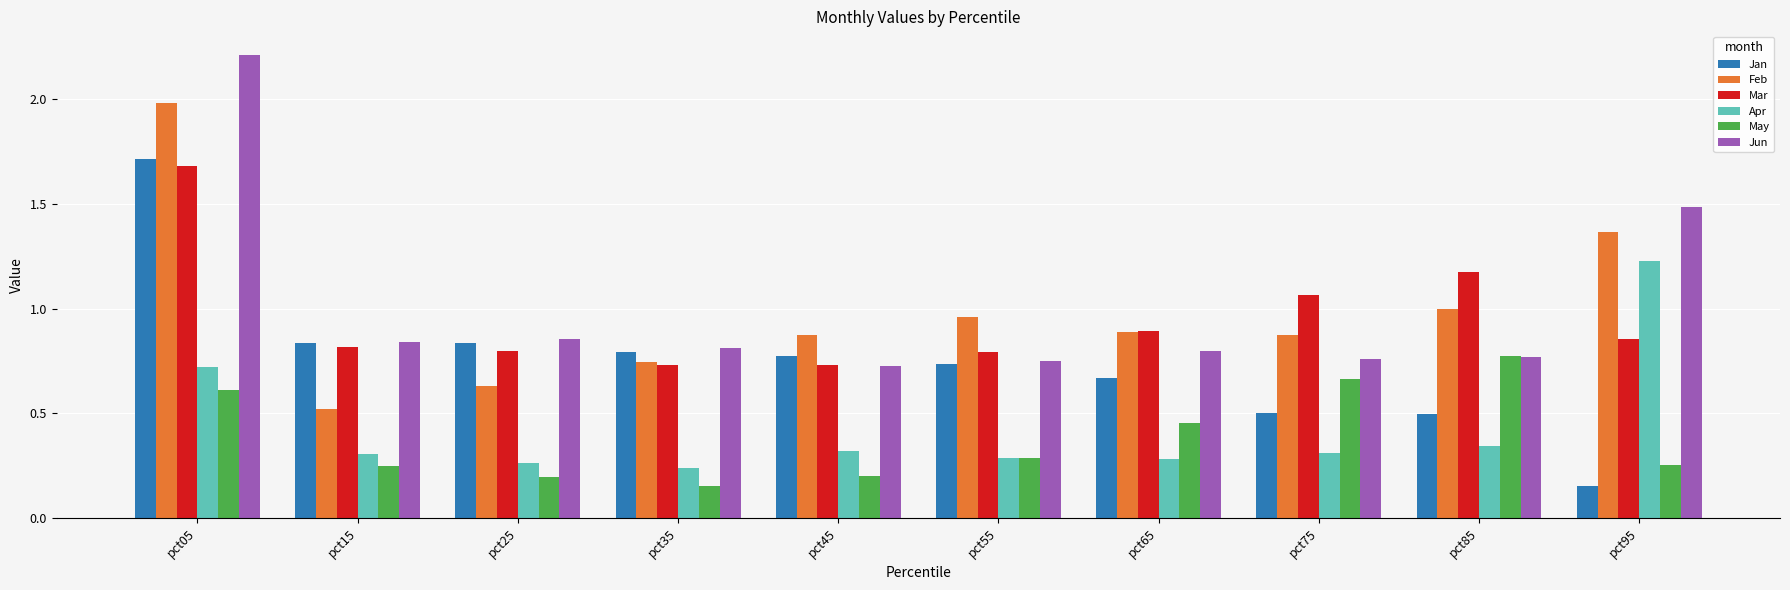

At which category is the sum across all series the highest?

pct05